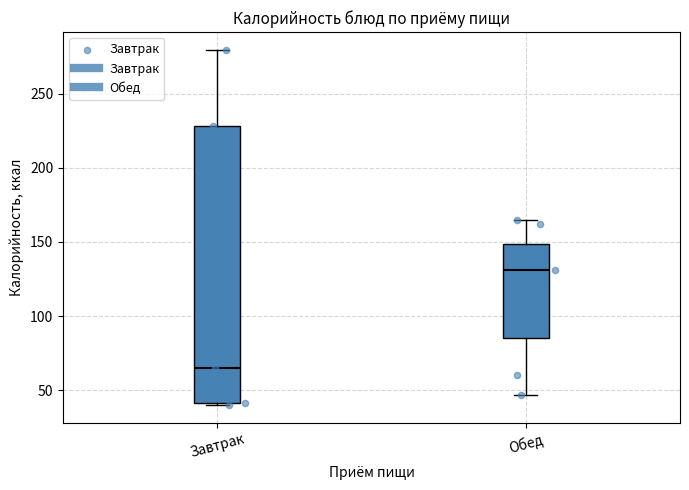

Reading left to right, read every box against the y-axis: the position of its median line, the range the box covers, and the ends of its whiskers. The values are not printed on the chart, so give them approximately, as read against the axis.

Завтрак: median 65, box 40 to 230, whiskers 40 (just below the box's lower edge) to 280
Обед: median 130, box 85 to 150, whiskers 45 to 165